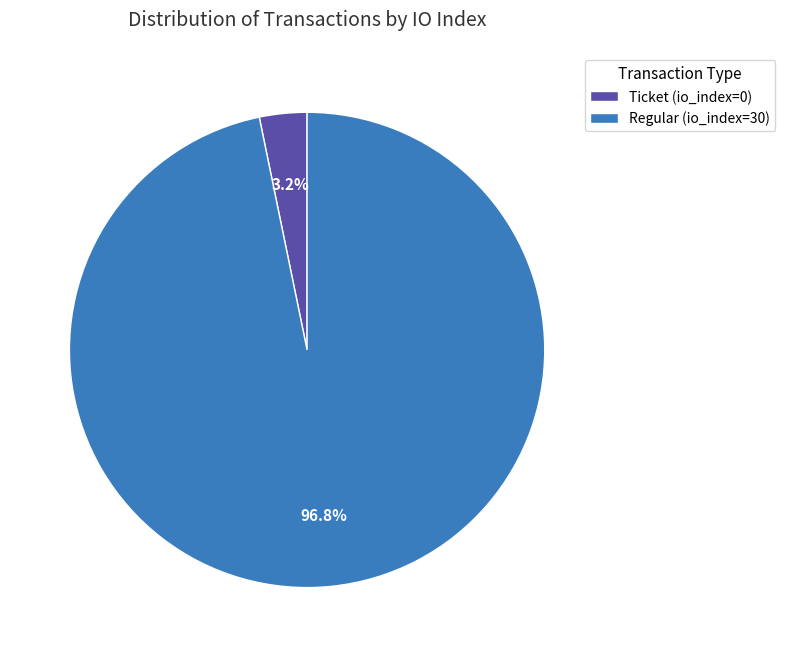

Is there a majority slice in this chart?

Yes